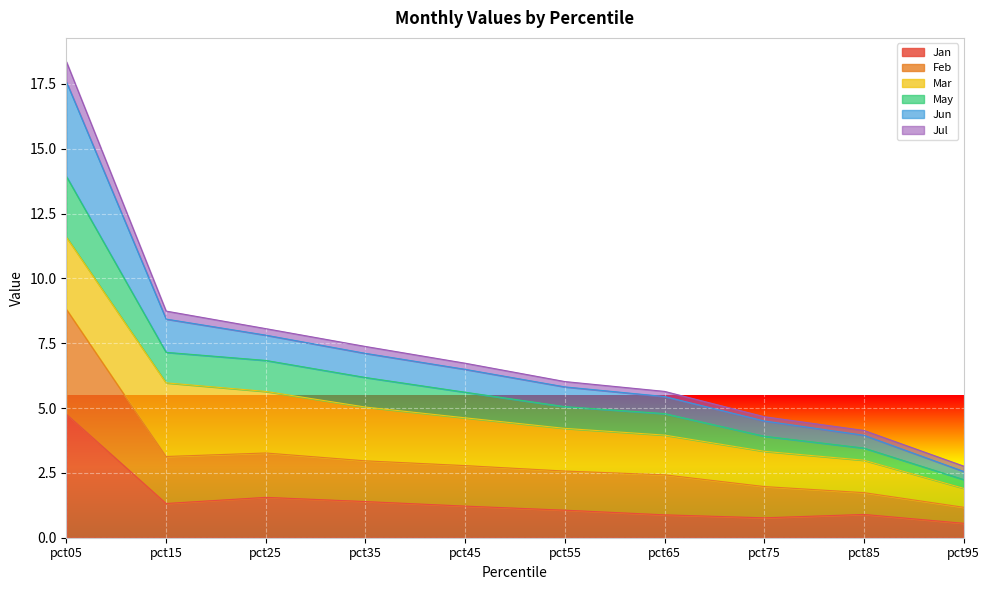

Where is May nearest to the value 8?

pct15